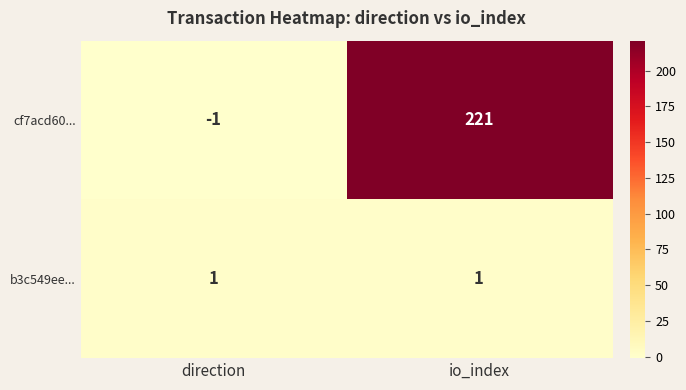

The value of b3c549ee... at direction is 1. True or false?

True